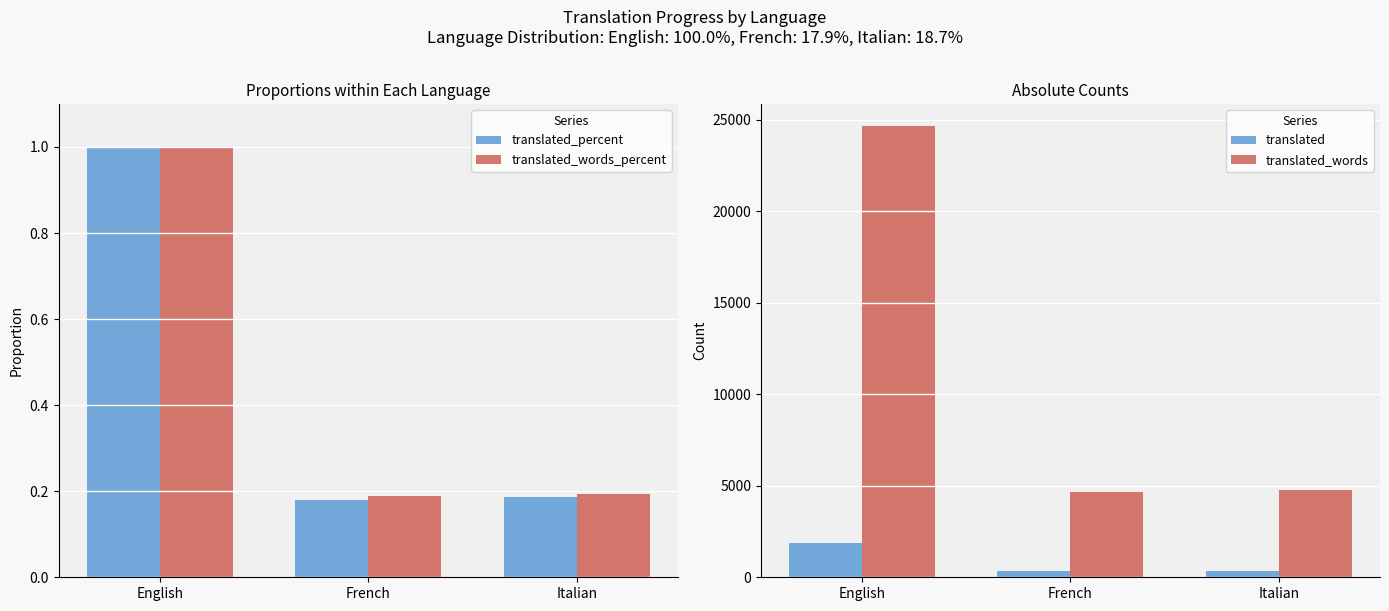

The value of translated_words at French is 6397.4. True or false?

False